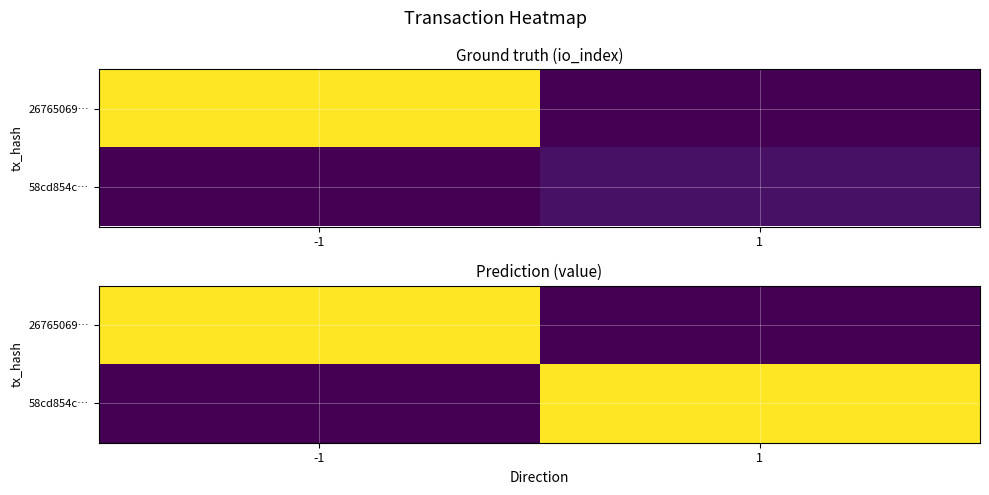

At -1, list the series in order from smallest to largest.

58cd854c…, 26765069…